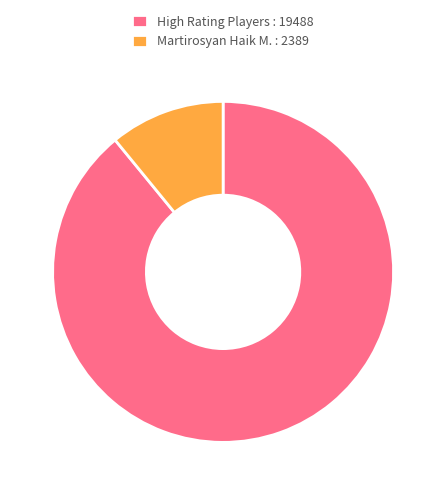

Combined, do High Rating Players : 19488 and Martirosyan Haik M. : 2389 account for over 50%?

Yes